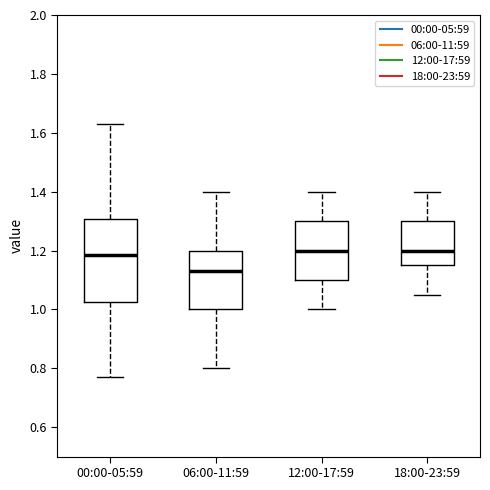

Comparing the boxes themselves (not the whiskers), which one is the tallest?

00:00-05:59